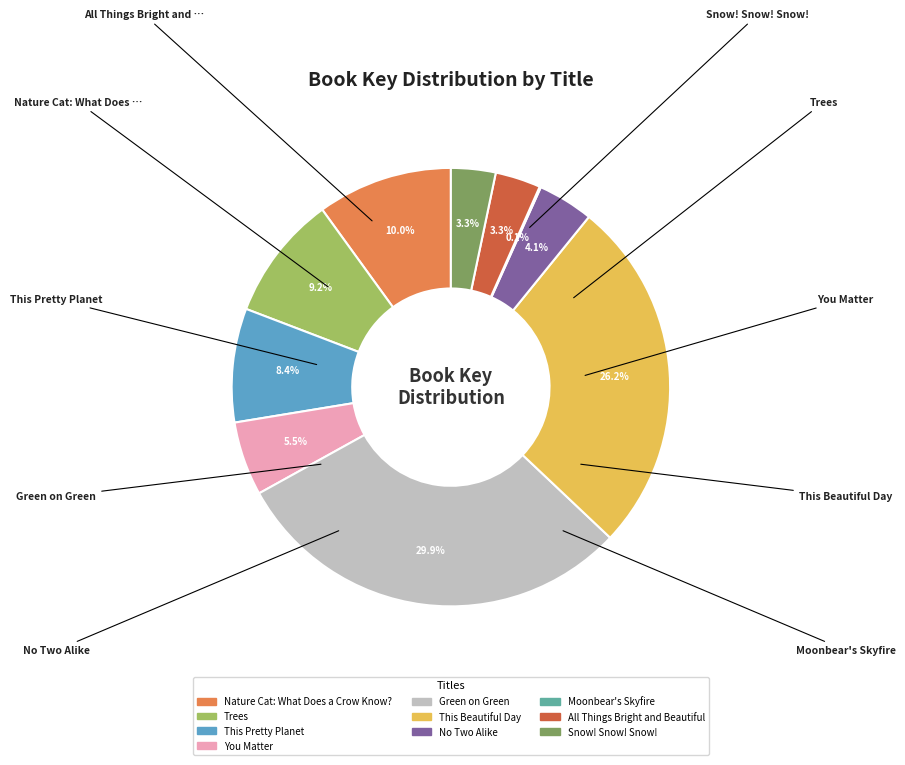

Approximately how many times larger is the value at Nature Cat: What Does a Crow Know? compared to This Pretty Planet?

1.2